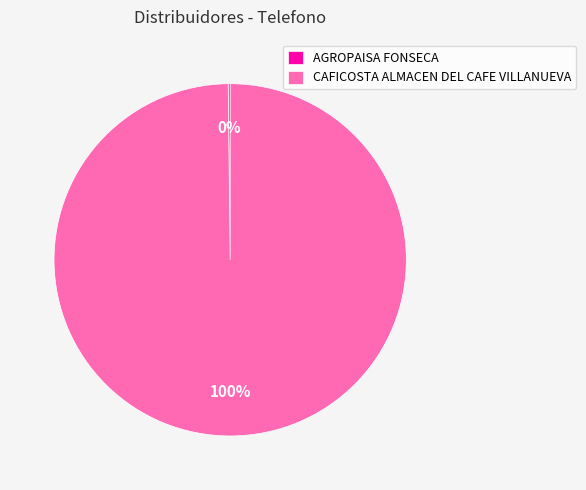

True or false: CAFICOSTA ALMACEN DEL CAFE VILLANUEVA accounts for 95% of the total.

False